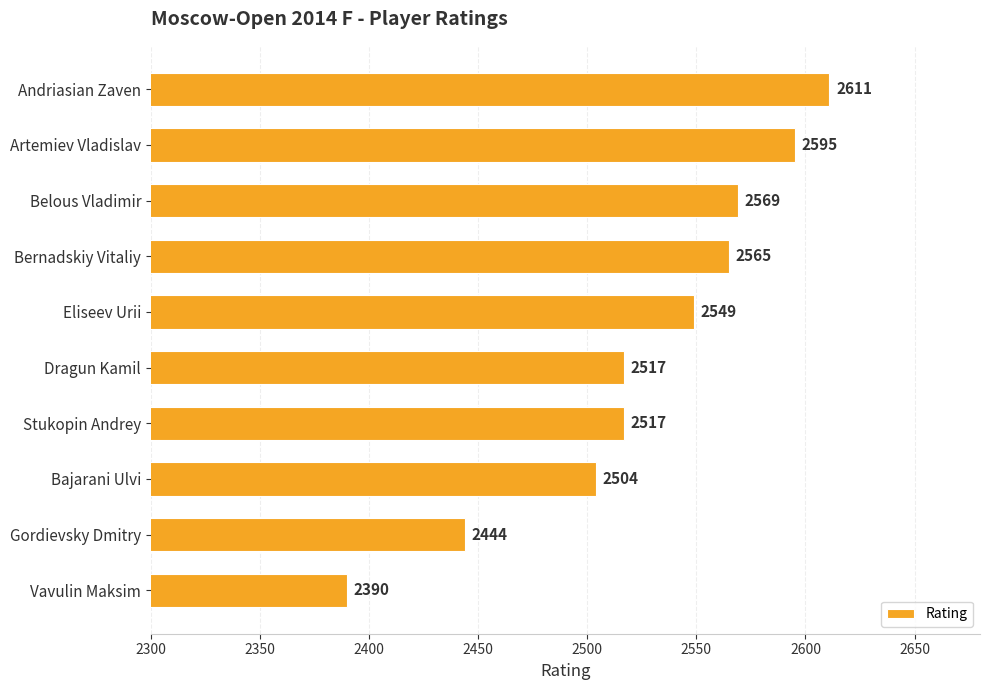

What is the greatest value displayed?

2611